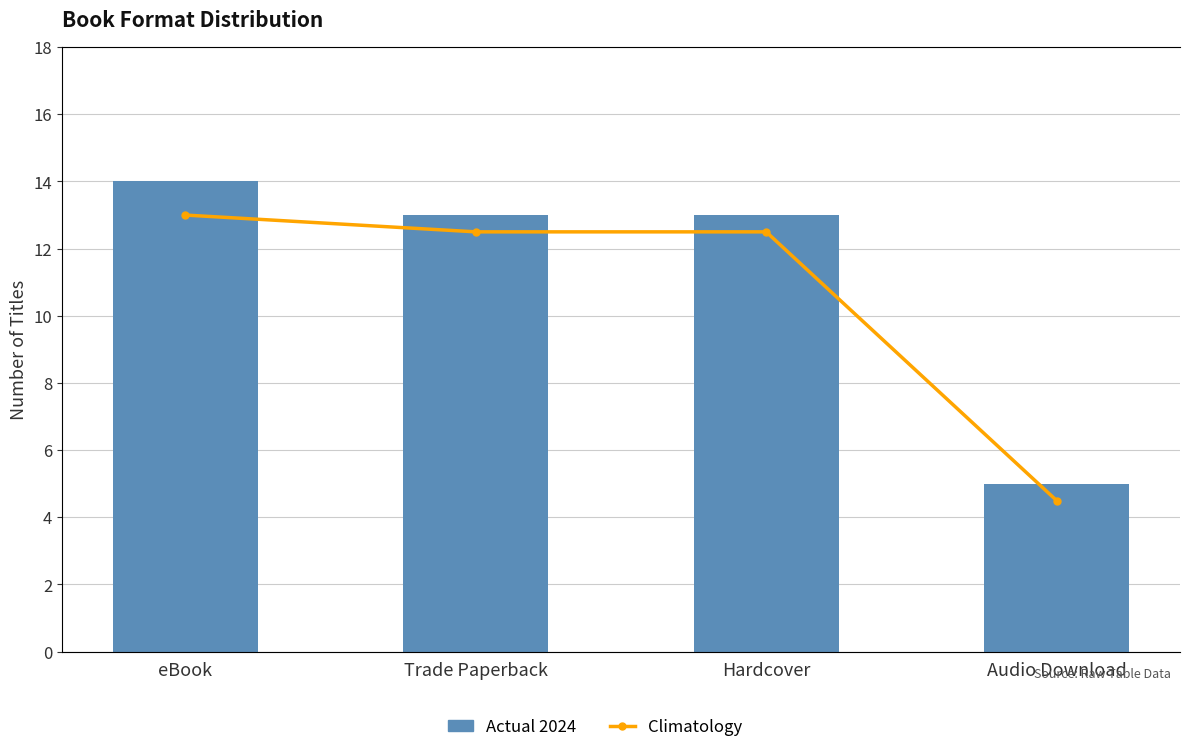

Which category has the highest value in the Climatology series?

eBook